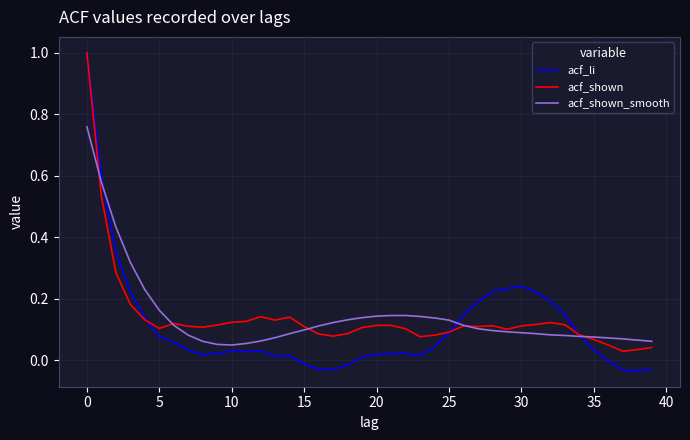

Which series has the widest spread of values?

acf_li